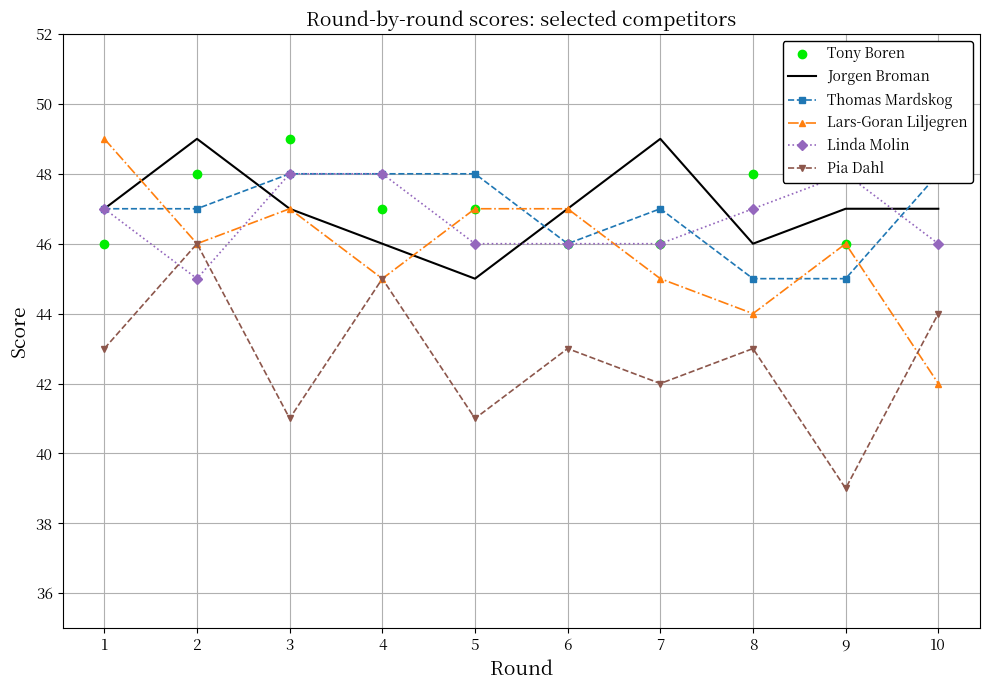

What is the total value across all series at 5?

274